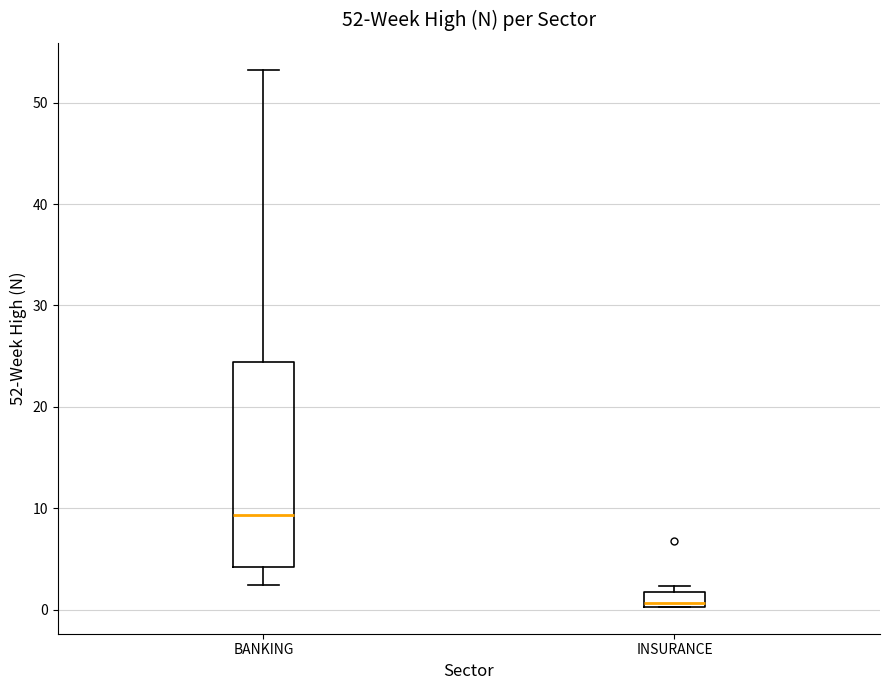

Which box's median line is the highest?

BANKING